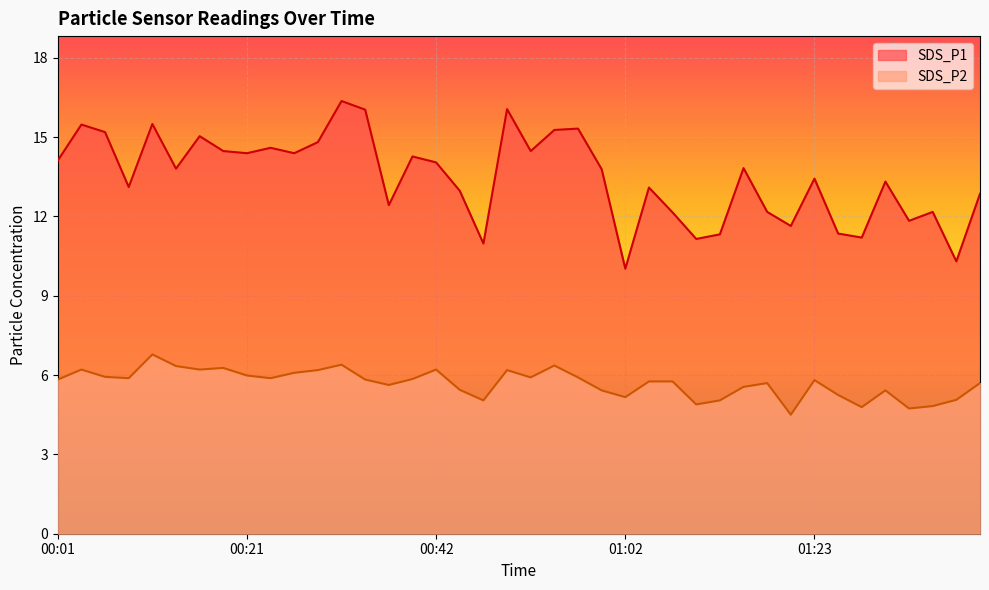

Reading left to right, what are all the values shown in this chart?

SDS_P1: 00:01=13.8	00:04=15.1	00:06=14.8	00:09=12.8	00:11=15.2	00:14=13.5	00:16=14.7	00:19=14.2	00:21=14.1	00:24=14.3	00:27=14.1	00:29=14.5	00:32=16.0	00:34=15.7	00:37=12.2	00:39=13.9	00:42=13.7	00:44=12.7	00:47=10.7	00:49=15.7	00:52=14.2	00:55=14.9	00:57=15.0	01:00=13.5	01:02=9.8	01:05=12.8	01:08=11.9	01:10=10.9	01:13=11.1	01:15=13.5	01:18=11.9	01:20=11.4	01:23=13.1	01:25=11.1	01:28=10.9	01:31=13.0	01:33=11.6	01:36=11.9	01:38=10.1	01:41=12.6
SDS_P2: 00:01=5.7	00:04=6.1	00:06=5.8	00:09=5.8	00:11=6.6	00:14=6.2	00:16=6.1	00:19=6.1	00:21=5.8	00:24=5.8	00:27=6.0	00:29=6.0	00:32=6.2	00:34=5.7	00:37=5.5	00:39=5.7	00:42=6.1	00:44=5.3	00:47=4.9	00:49=6.0	00:52=5.8	00:55=6.2	00:57=5.8	01:00=5.3	01:02=5.0	01:05=5.6	01:08=5.6	01:10=4.8	01:13=4.9	01:15=5.4	01:18=5.6	01:20=4.4	01:23=5.7	01:25=5.1	01:28=4.7	01:31=5.3	01:33=4.6	01:36=4.7	01:38=5.0	01:41=5.6